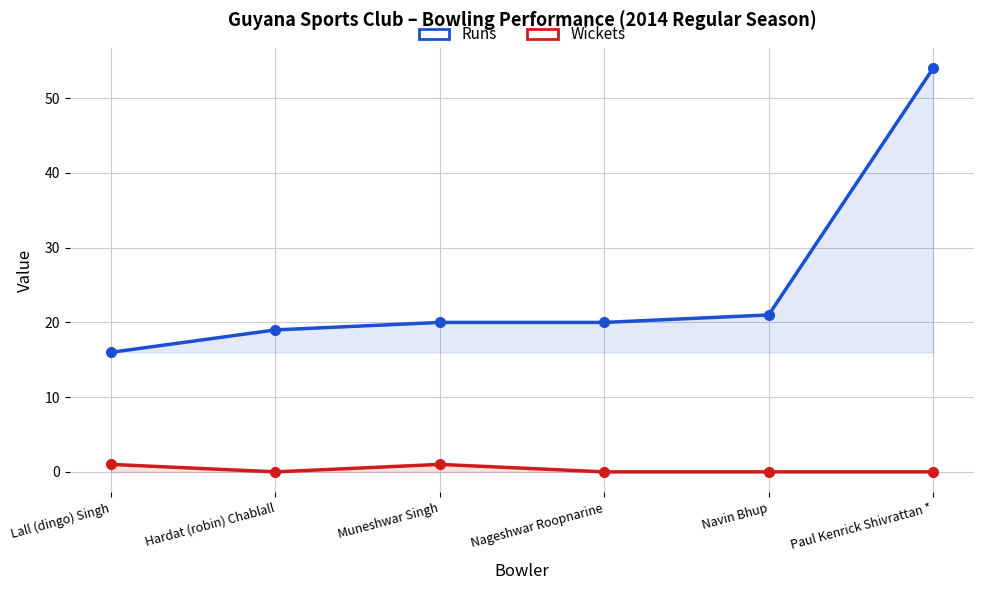

At which label does Wickets reach its minimum?

Hardat (robin) Chablall